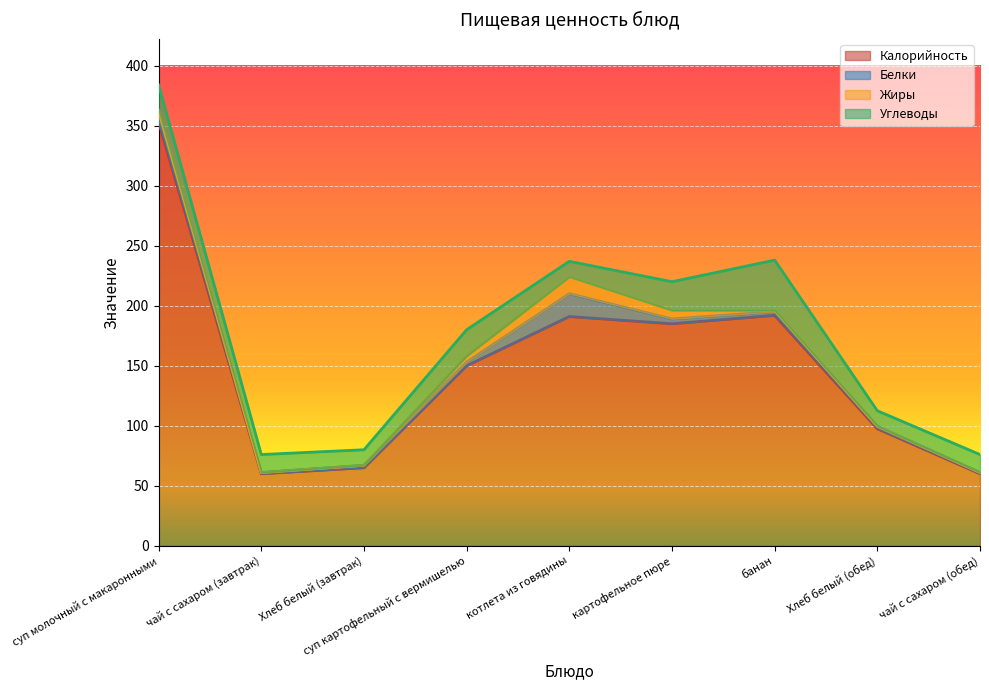

What value does the Калорийность series have at котлета из говядины?

191.0